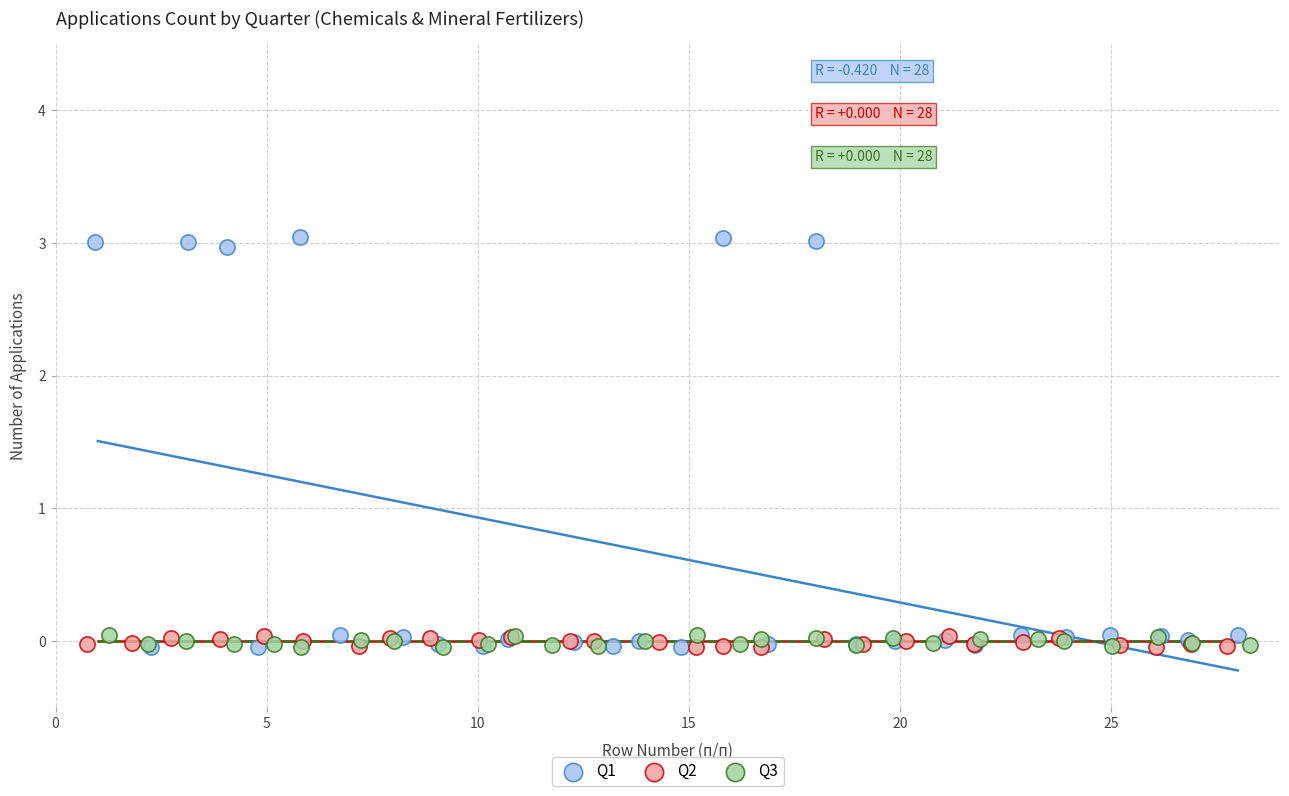

What are all the series names shown in the legend?

Q1, Q2, Q3